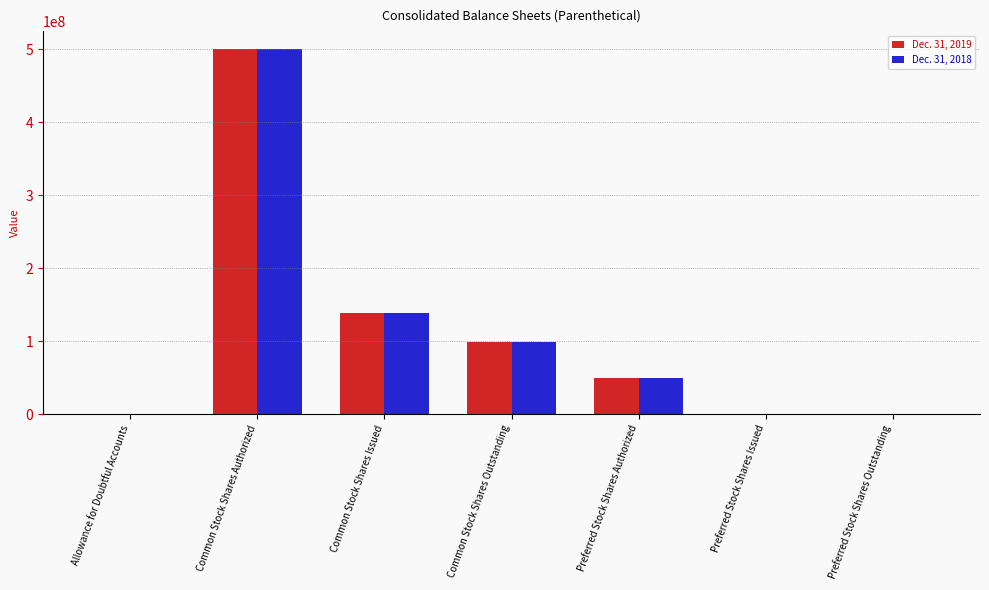

Is it true that Dec. 31, 2019 equals 0 at Preferred Stock Shares Issued?

True